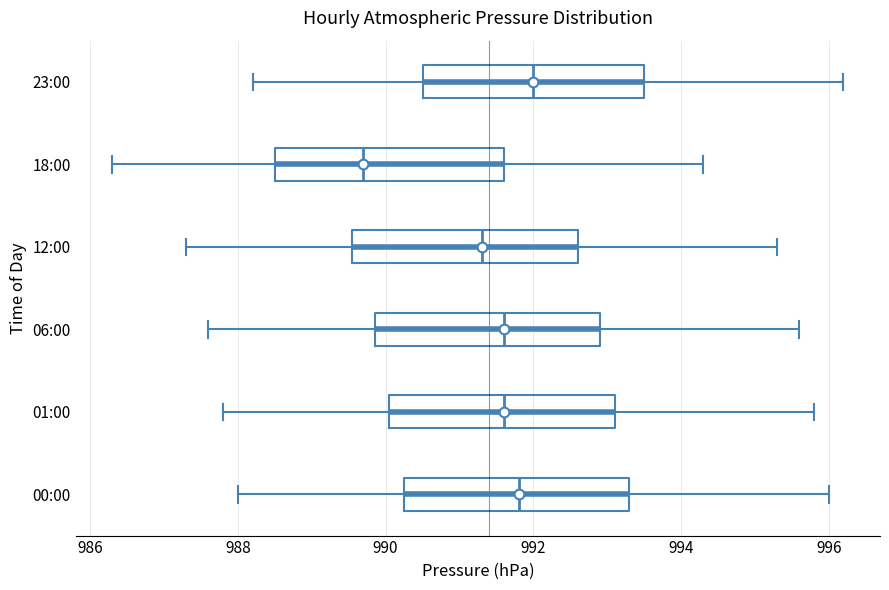

Which box has the furthest to the left median line?

18:00